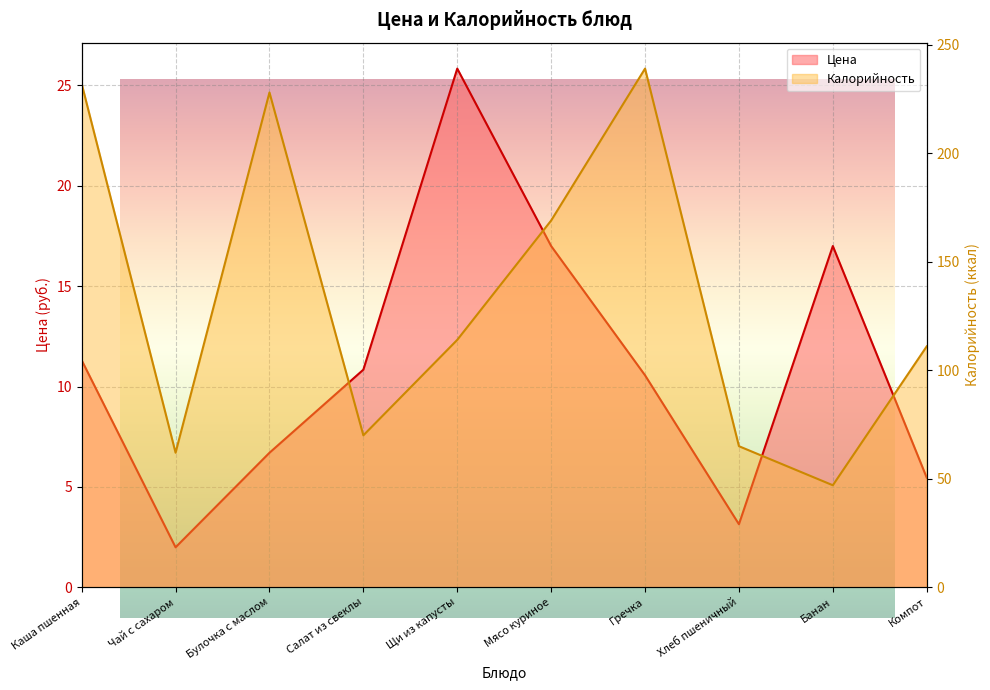

Does the chart display data point markers on the line(s)?

No